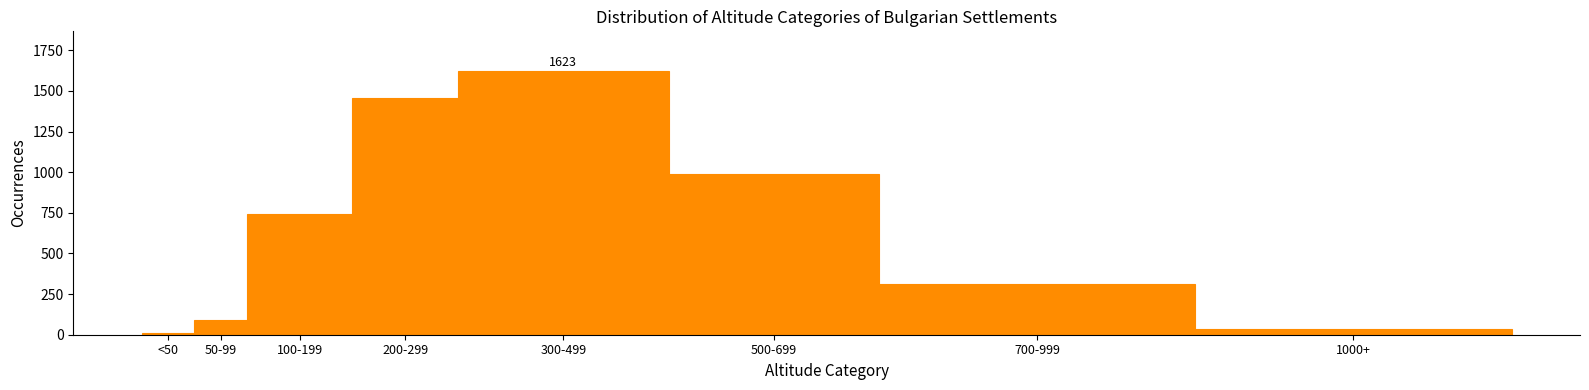

Reading left to right, list all the values displayed in this chart.

<50=12	50-99=89	100-199=743	200-299=1456	300-499=1623	500-699=987	700-999=312	1000+=37